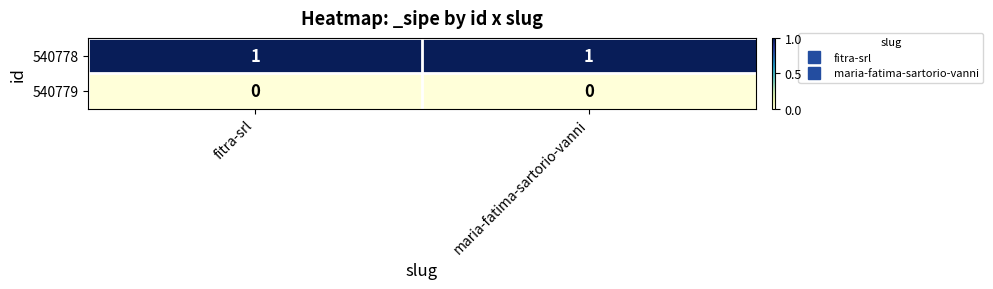

The 540778 series shows 1 at maria-fatima-sartorio-vanni. True or false?

True